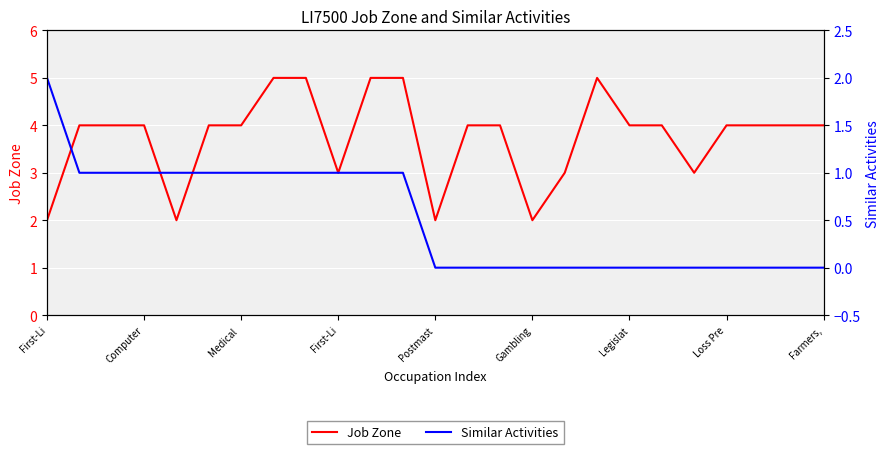

Reading left to right, list all the values displayed in this chart.

Job Zone: 2	4	4	4	2	4	4	5	5	3	5	5	2	4	4	2	3	5	4	4	3	4	4	4	4
Similar Activities: 2	1	1	1	1	1	1	1	1	1	1	1	0	0	0	0	0	0	0	0	0	0	0	0	0